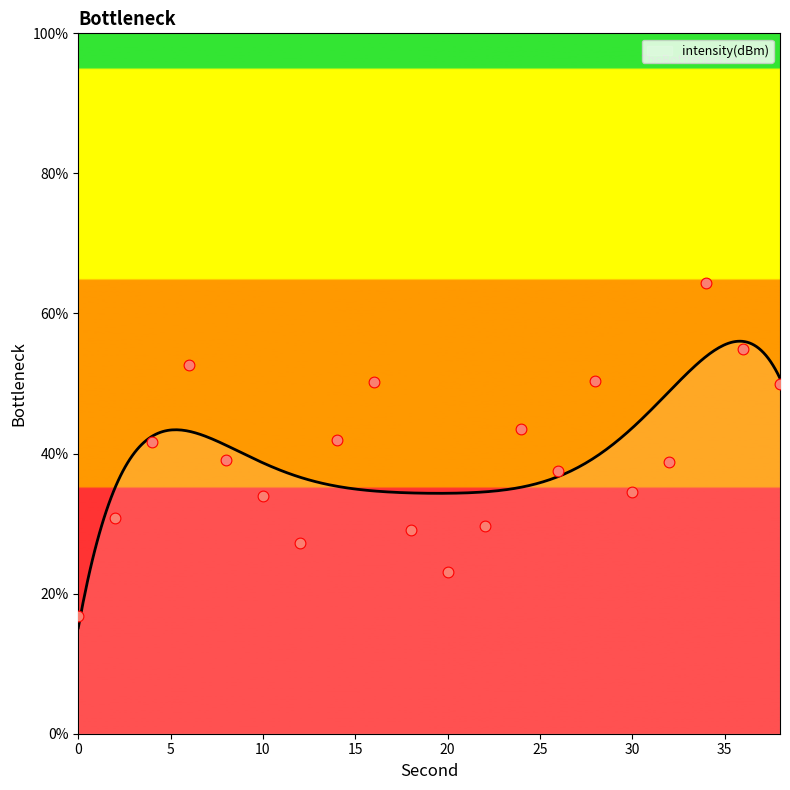

What is the change in value from 6 to 32?

-13.8